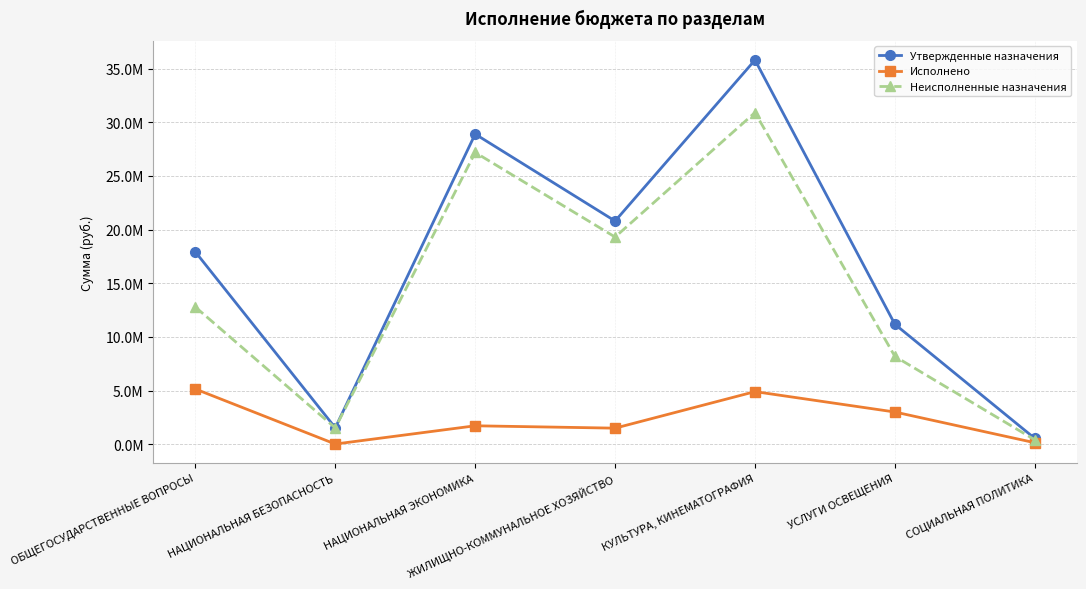

What are all the series names shown in the legend?

Утвержденные назначения, Исполнено, Неисполненные назначения